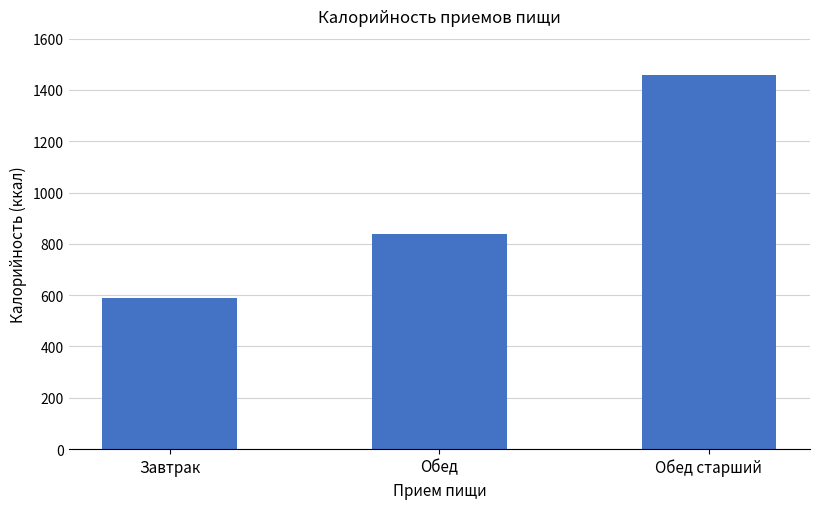

What is the sum of the values at Обед and Обед старший?

2296